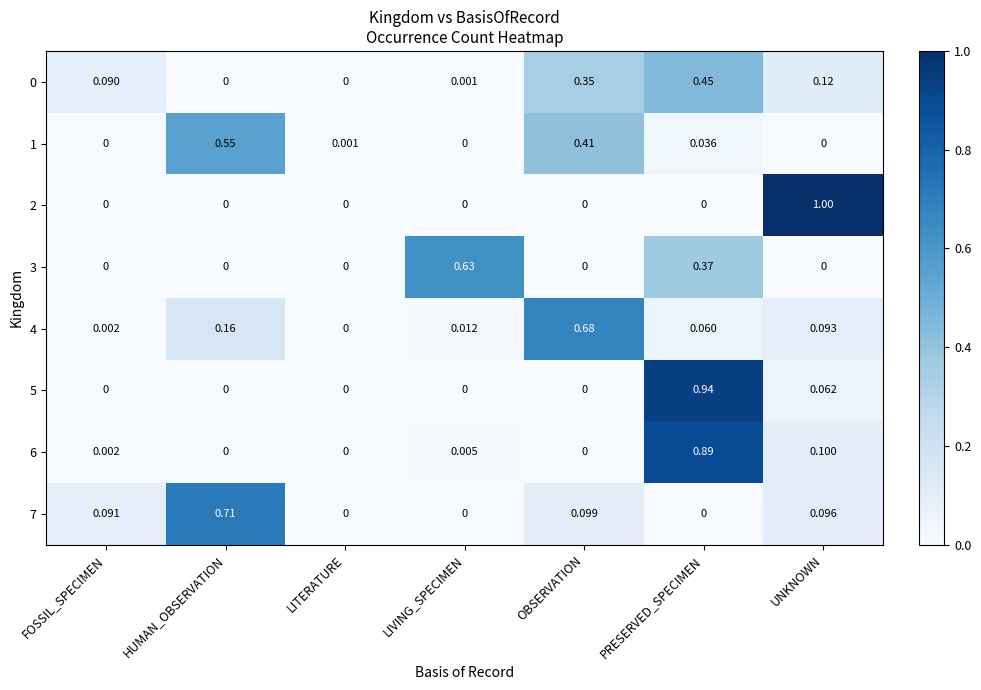

At which category is the sum across all series the highest?

PRESERVED_SPECIMEN